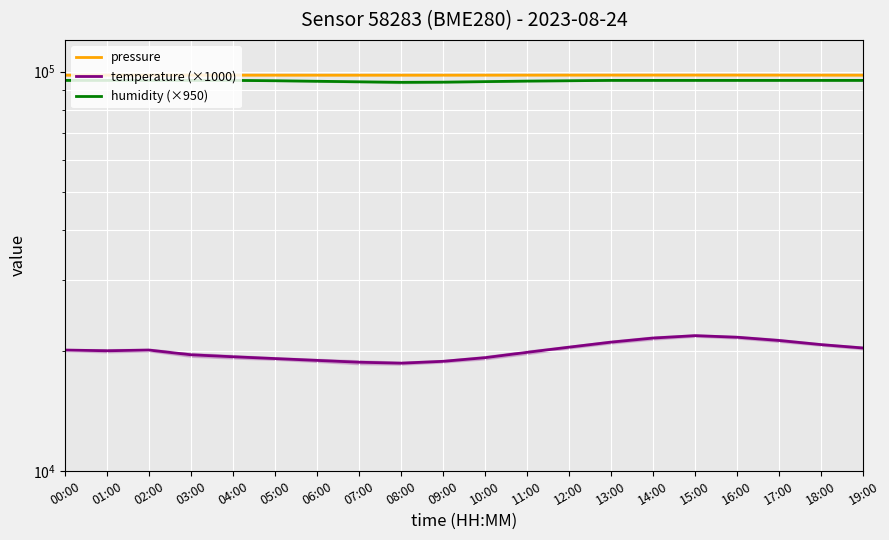

Reading right to left, extract all data points from this chart.

pressure: 97921.6	97932.8	97945.1	97958.3	97962.5	97960.2	97955.0	97948.7	97938.2	97925.6	97912.4	97908.2	97910.8	97915.3	97920.5	97929.0	97940.9	97955.6	97928.9	97917.3
temperature (×1000): 20300.0	20700.0	21200.0	21600.0	21800.0	21500.0	21000.0	20400.0	19800.0	19200.0	18800.0	18600.0	18700.0	18900.0	19100.0	19300.0	19520.0	20060.0	19980.0	20060.0
humidity (×950): 95000.0	95000.0	95000.0	95000.0	95000.0	95000.0	95000.0	94810.0	94620.0	94335.0	94050.0	93955.0	94240.0	94525.0	94810.0	95000.0	95000.0	95000.0	95000.0	95000.0